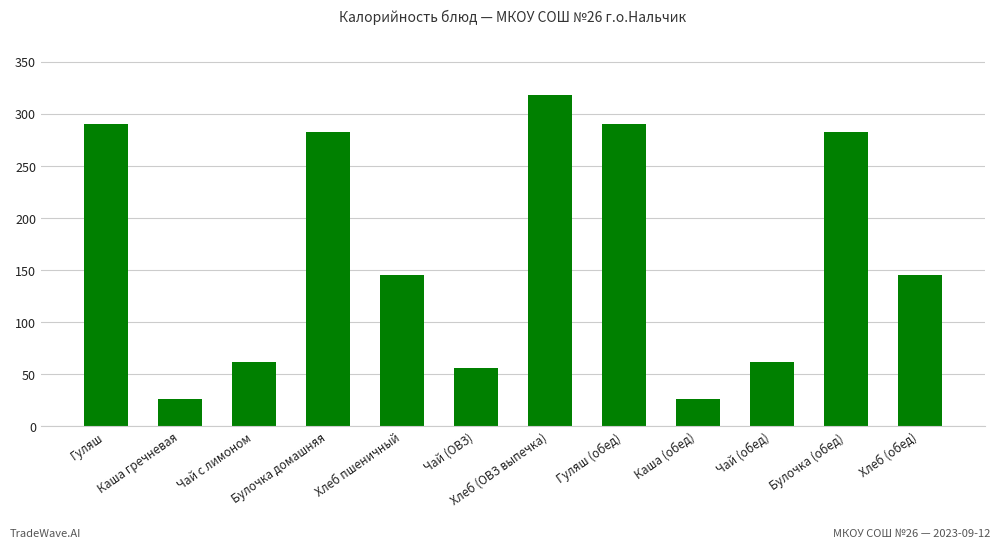

What is the label of the 12th bar from the left?

Хлеб (обед)